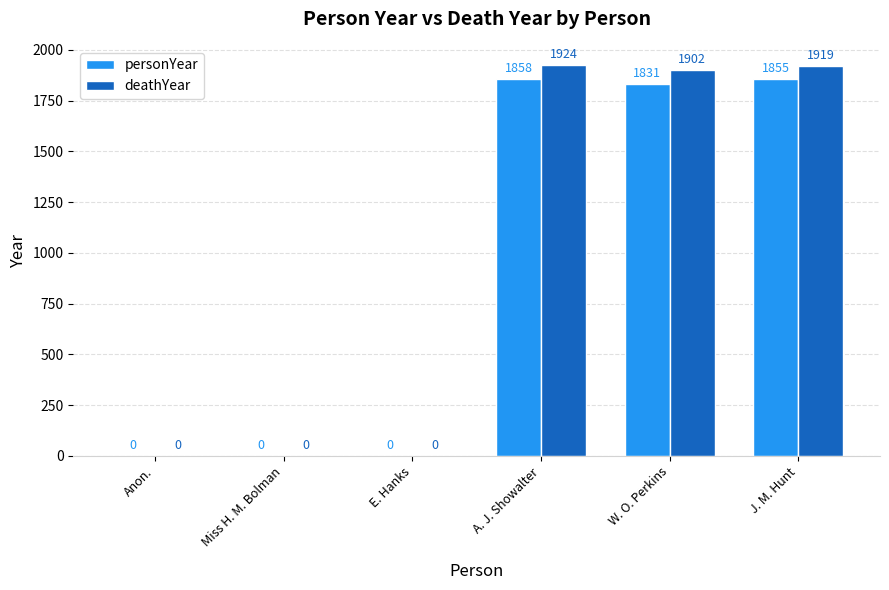

Reading right to left, extract all data points from this chart.

personYear: 1855	1831	1858	0	0	0
deathYear: 1919	1902	1924	0	0	0